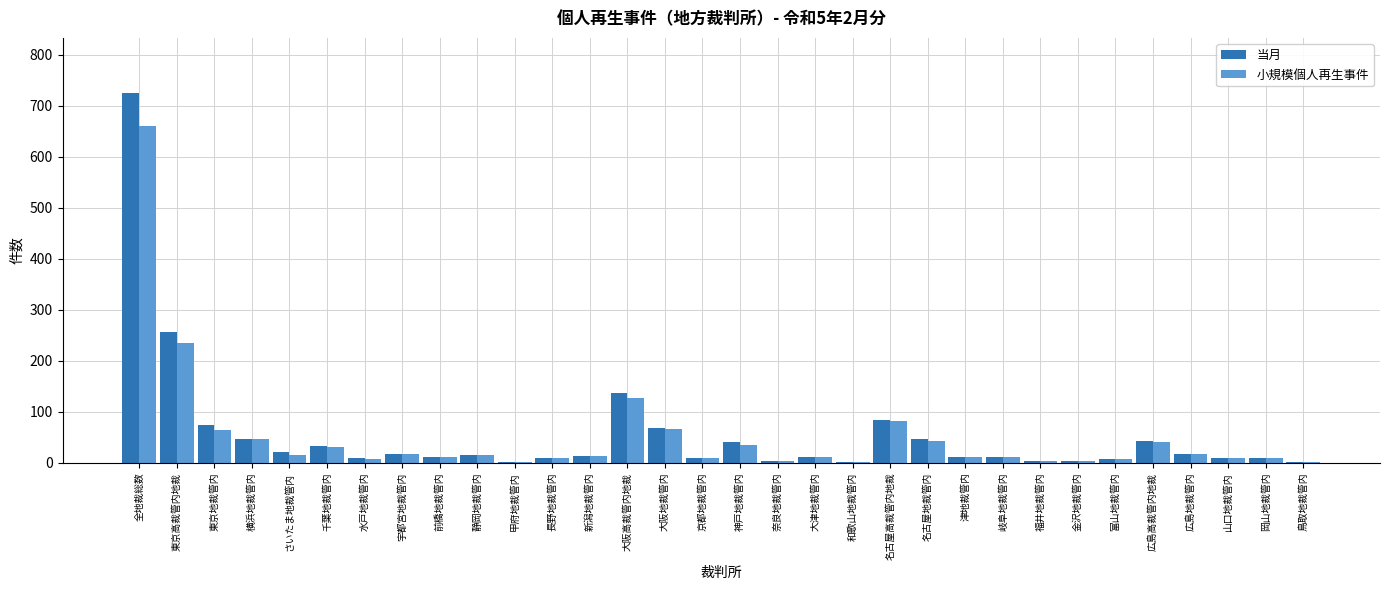

How many groups of bars are there?

32